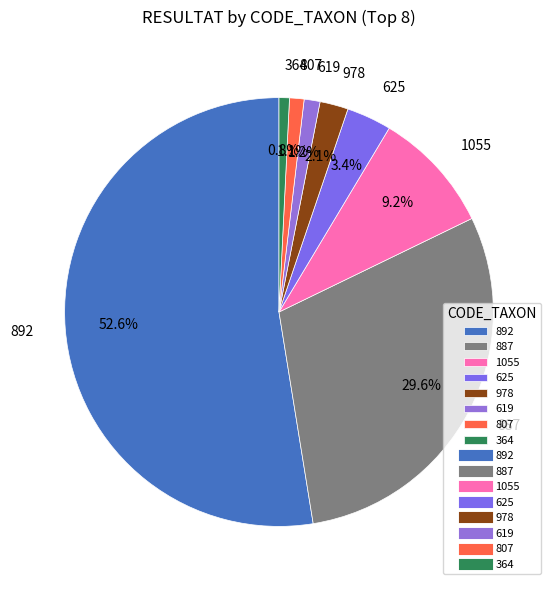

What is the ratio of the value at 807 to the value at 364?

1.4